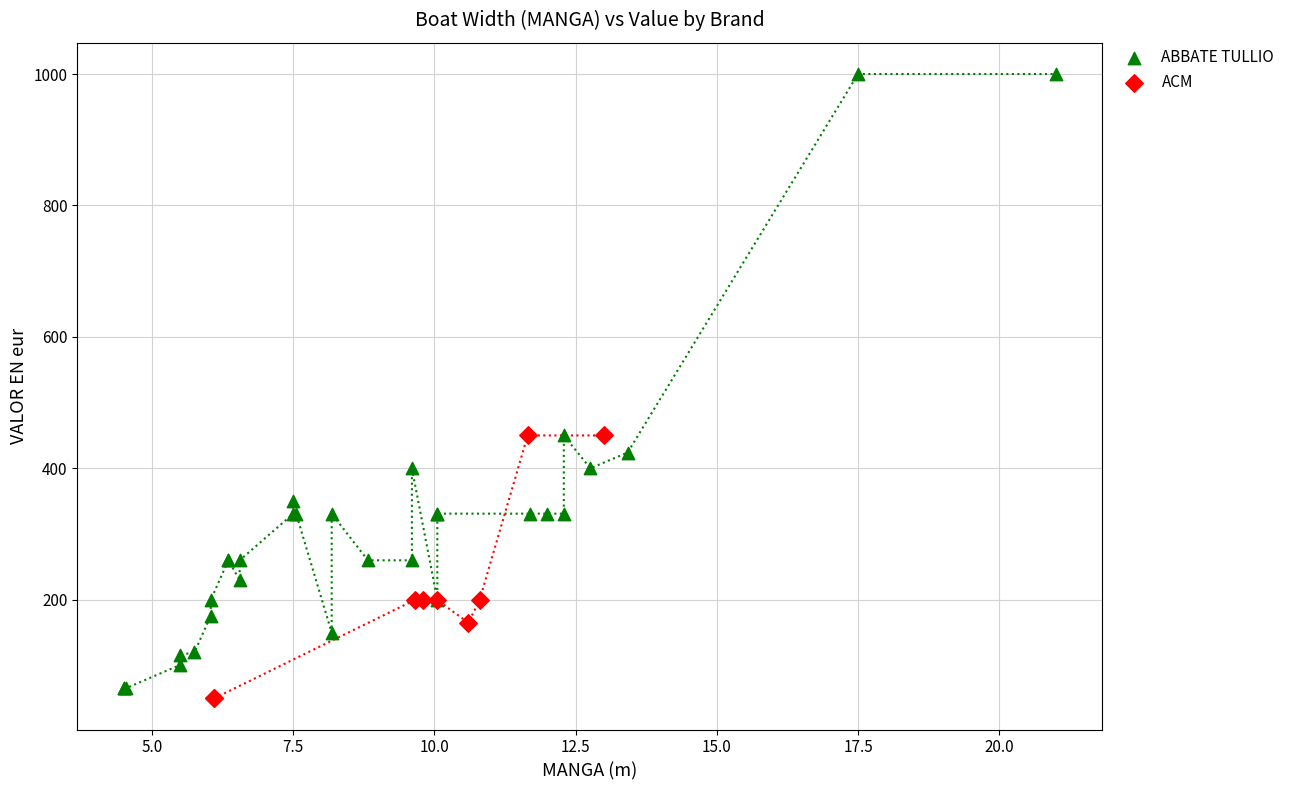

Which series has the largest Y range (max minus min)?

ABBATE TULLIO